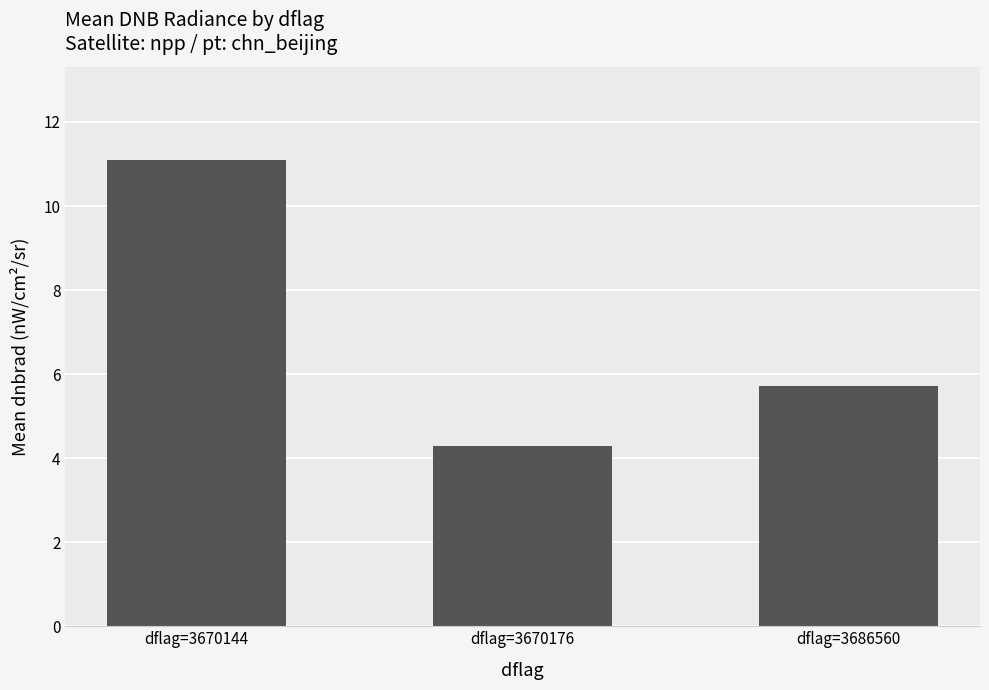

Are the bars grouped side by side (vs. stacked)?

No